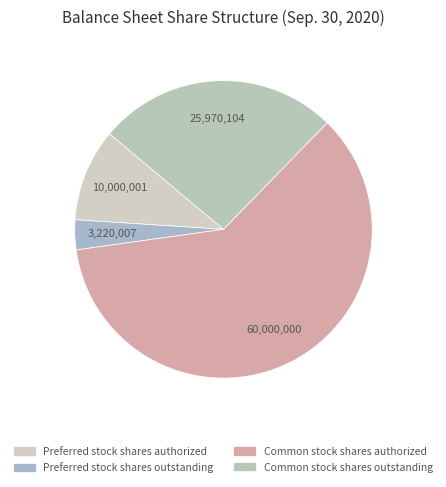

Combined, what portion of the pie is Common stock shares authorized and Preferred stock shares authorized?

70.6%